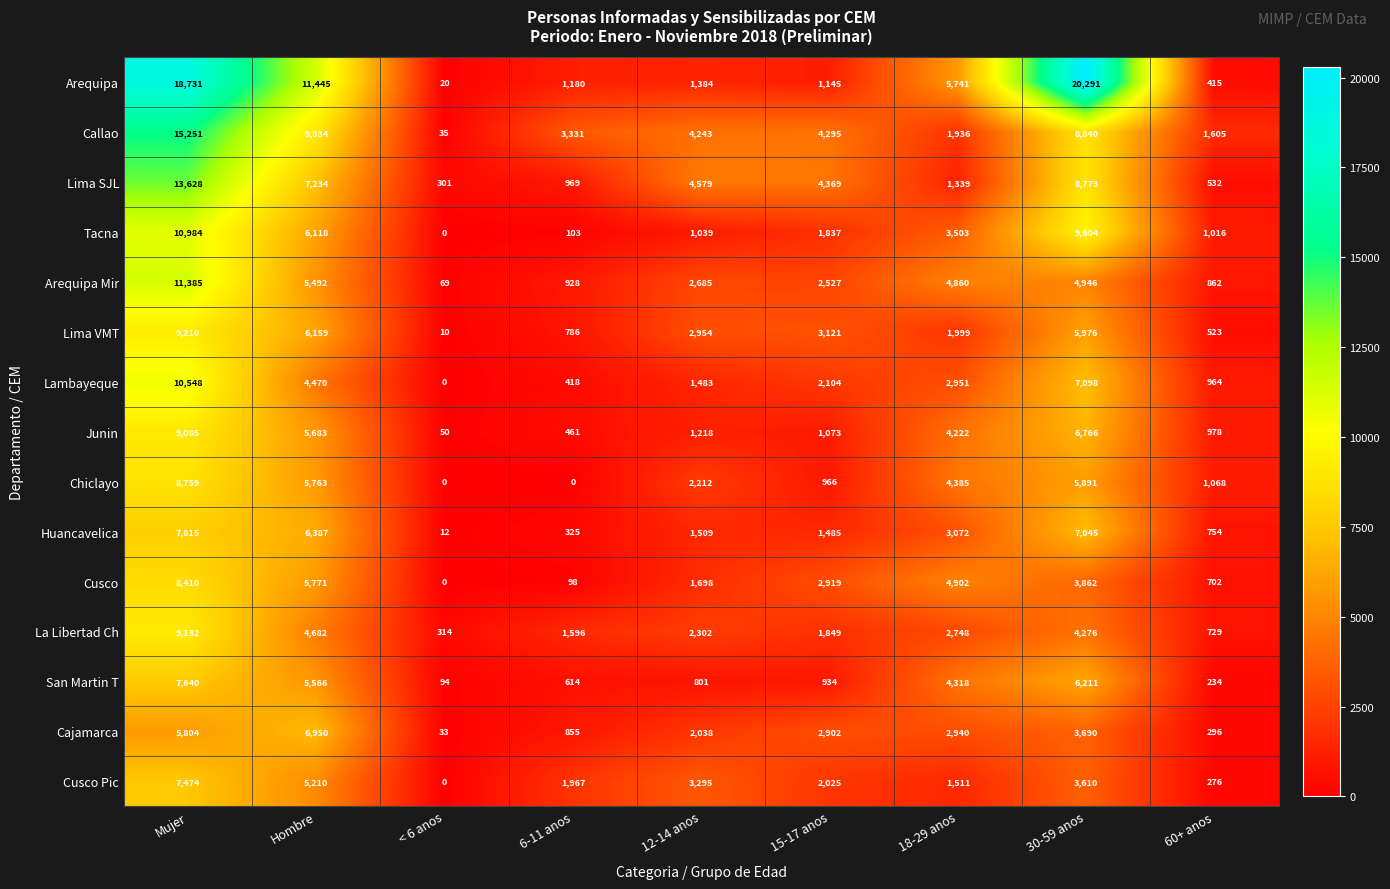

What is the difference between the highest and lowest values at 30-59 anos?

16681